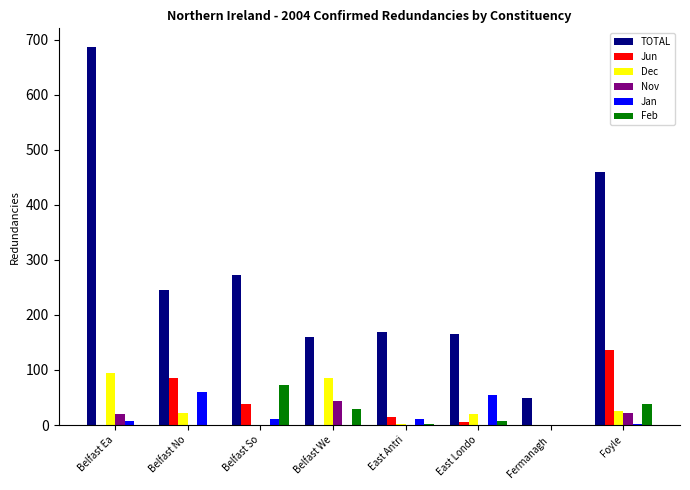

The value of Feb at Belfast So is 73. True or false?

True